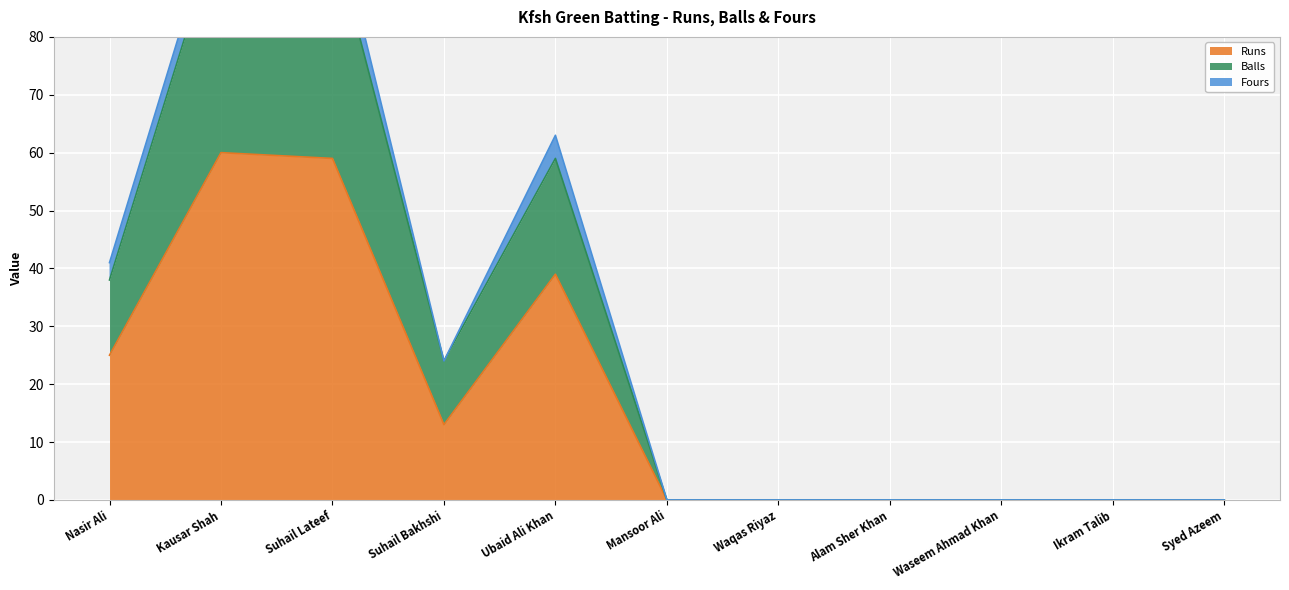

What is the difference between the Balls values at Kausar Shah and Waseem Ahmad Khan?

100